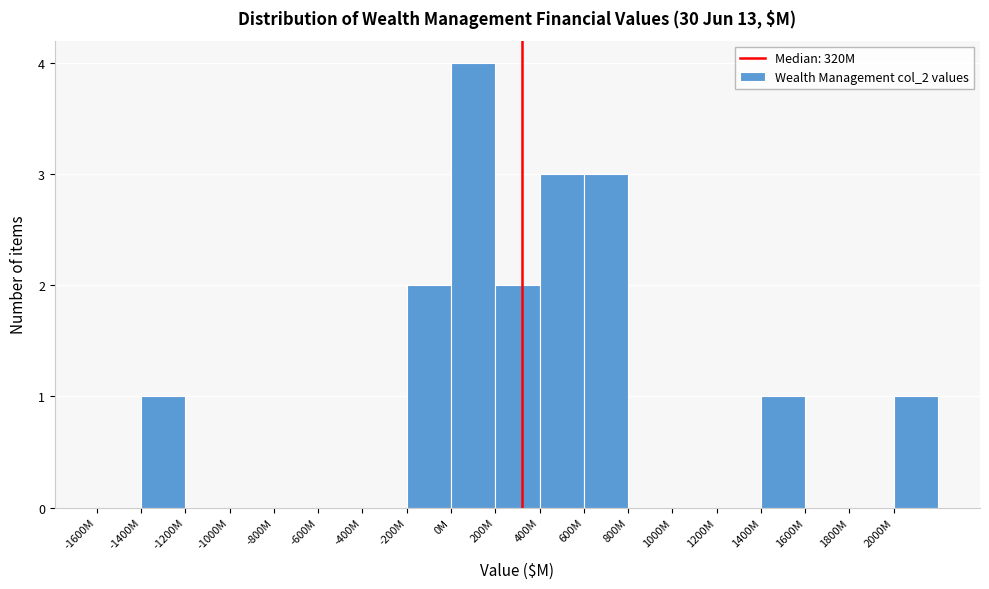

Reading right to left, transcribe all the data shown in this chart.

2000M=1	1800M=0	1600M=0	1400M=1	1200M=0	1000M=0	800M=0	600M=3	400M=3	200M=2	0M=4	-200M=2	-400M=0	-600M=0	-800M=0	-1000M=0	-1200M=0	-1400M=1	-1600M=0